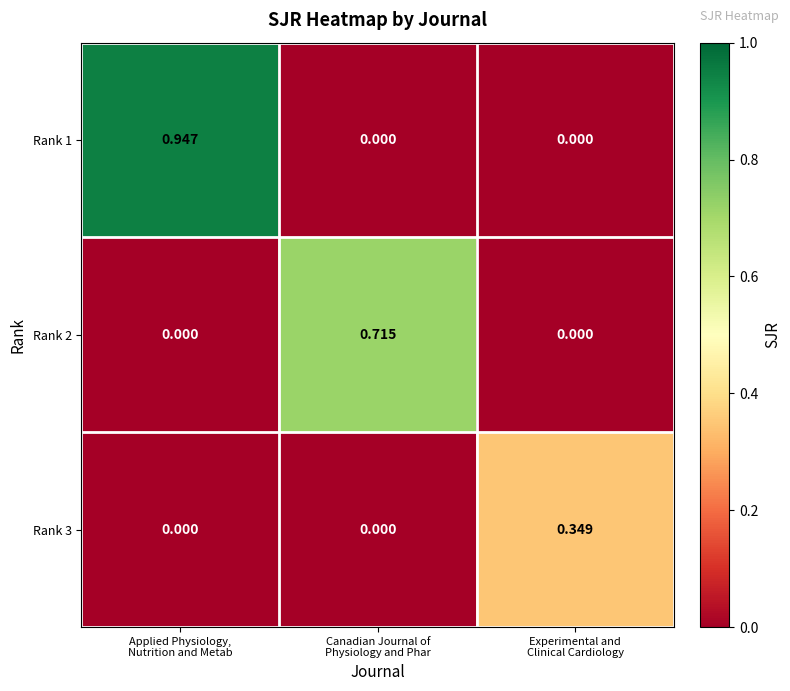

Count the number of categories in the chart.

3